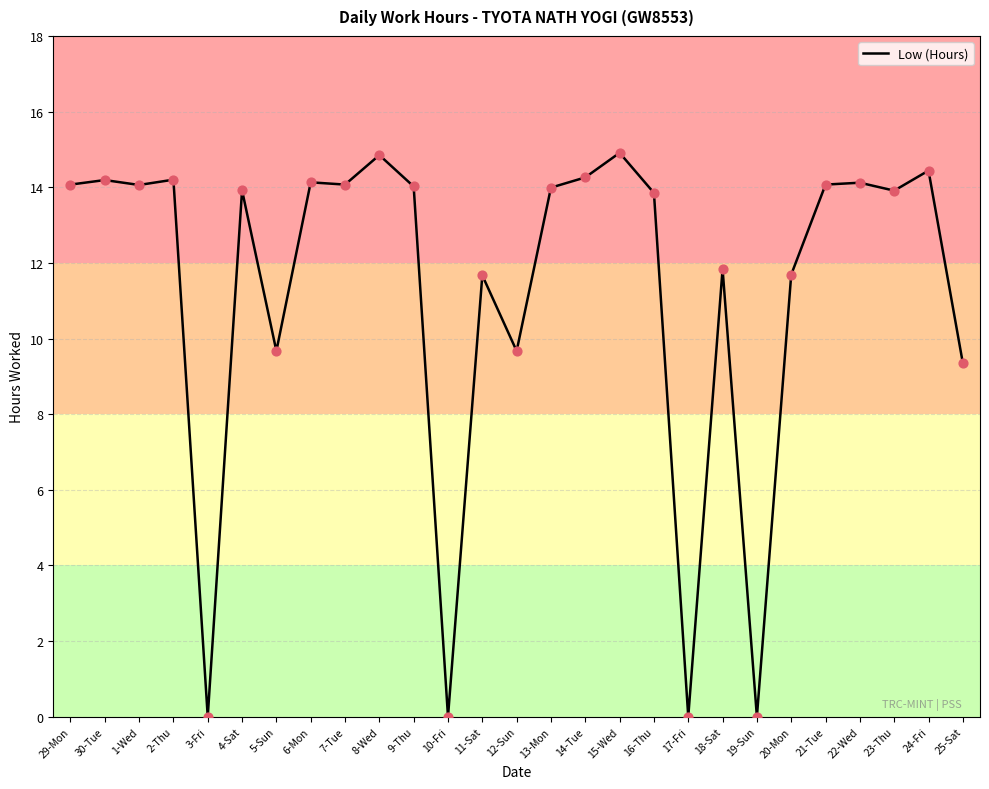

What is the change in value from 7-Tue to 24-Fri?

+0.4